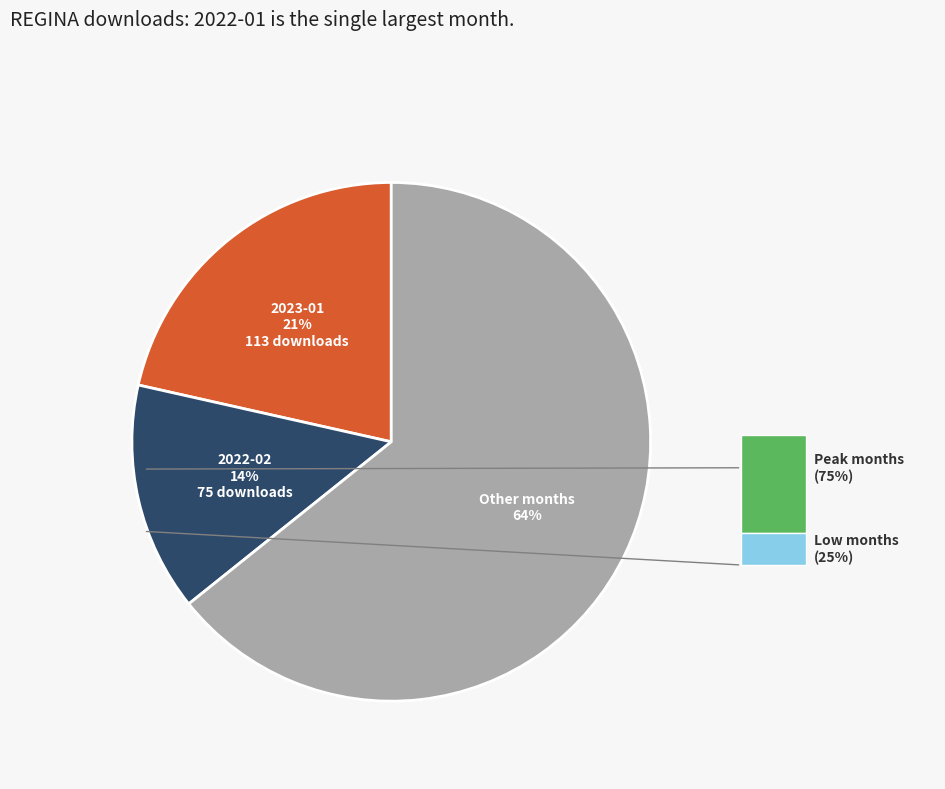

What percentage is the 2023-01 slice, to the nearest percent?

21%